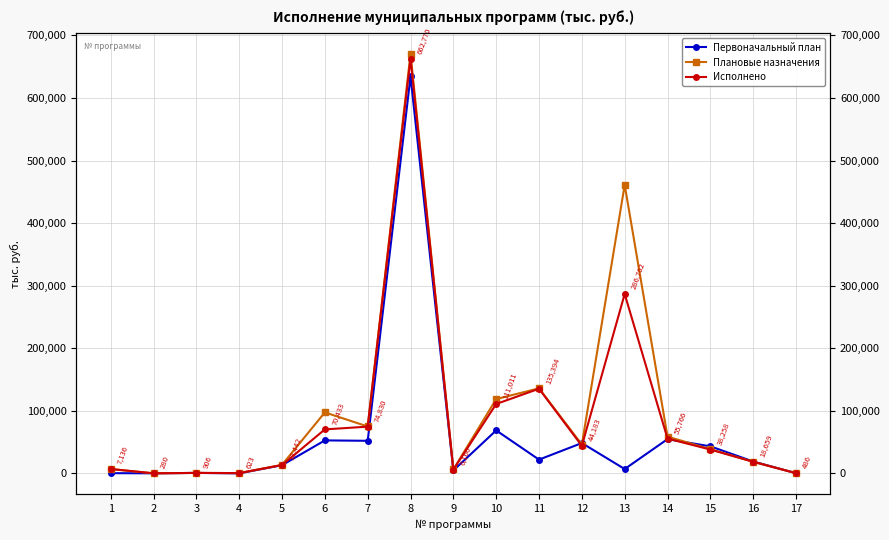

Which category has the lowest value across all series?

4